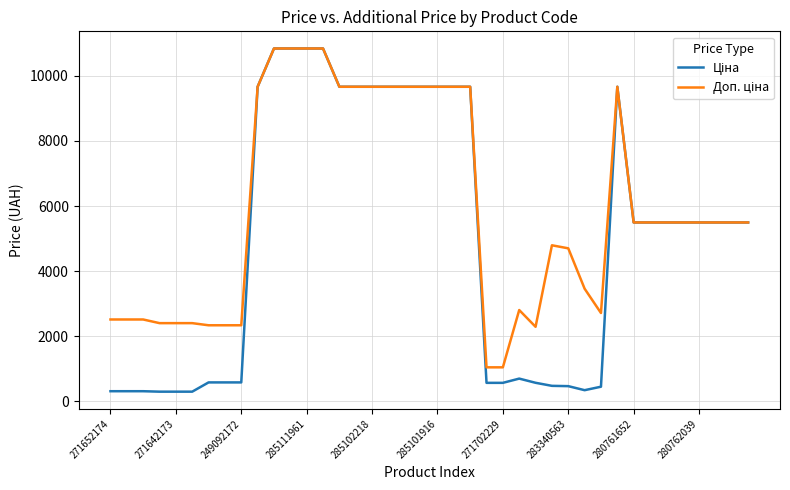

Count the number of categories in the chart.

40